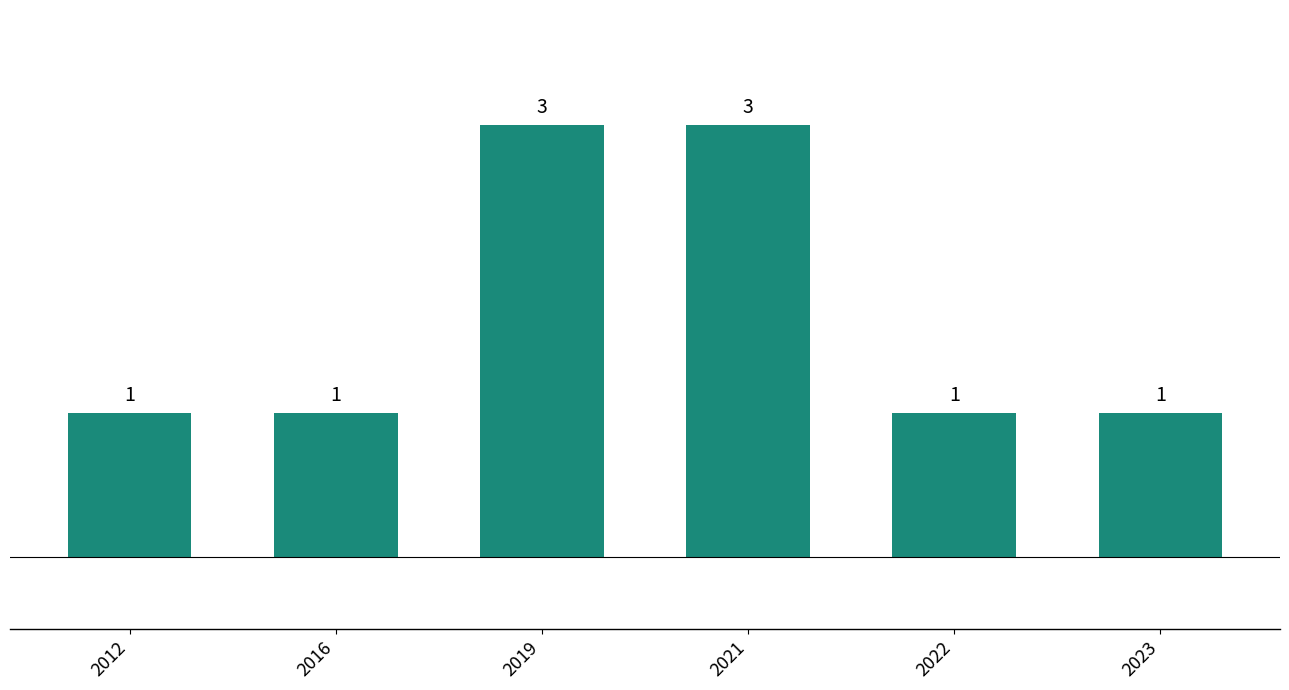

What is the sum of the values at 2012 and 2021?

4